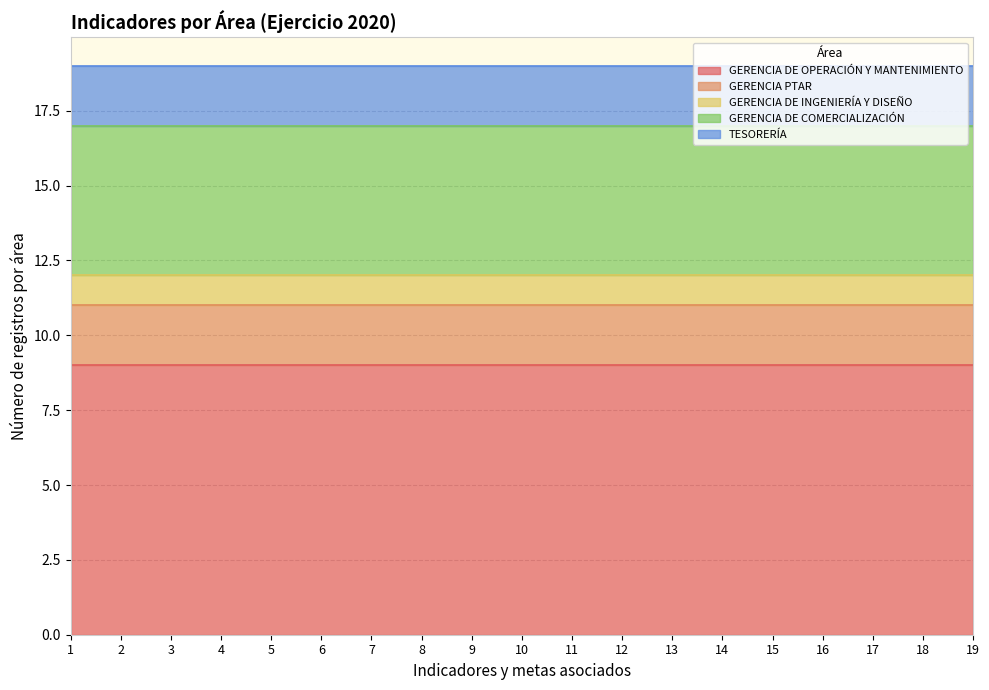

True or false: GERENCIA DE COMERCIALIZACIÓN and GERENCIA PTAR cross at least once.

False